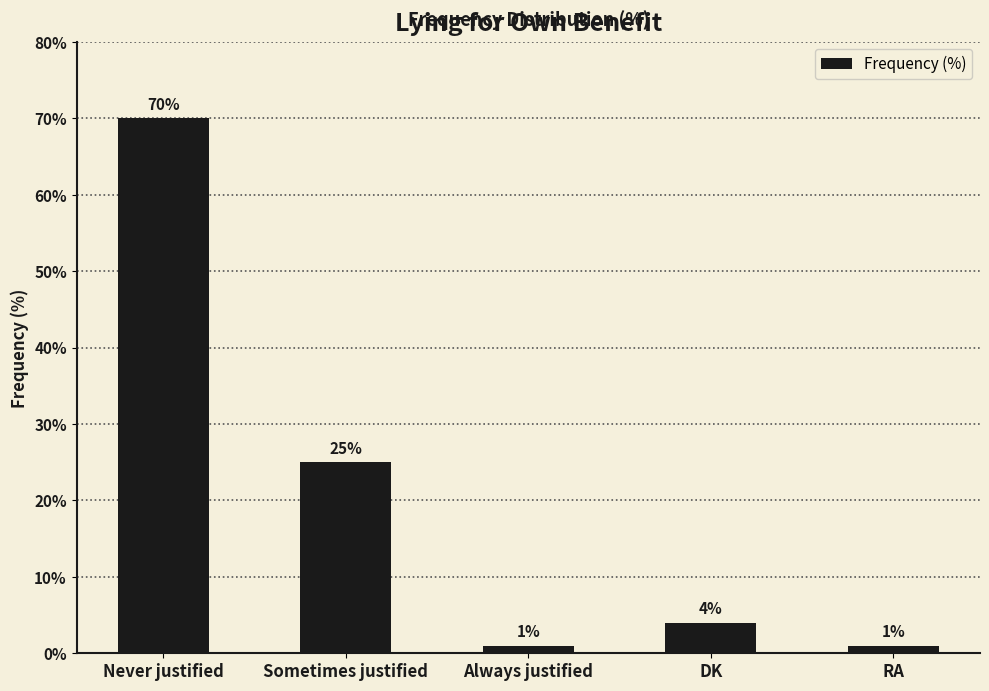

What is the difference between the maximum and minimum values?

69